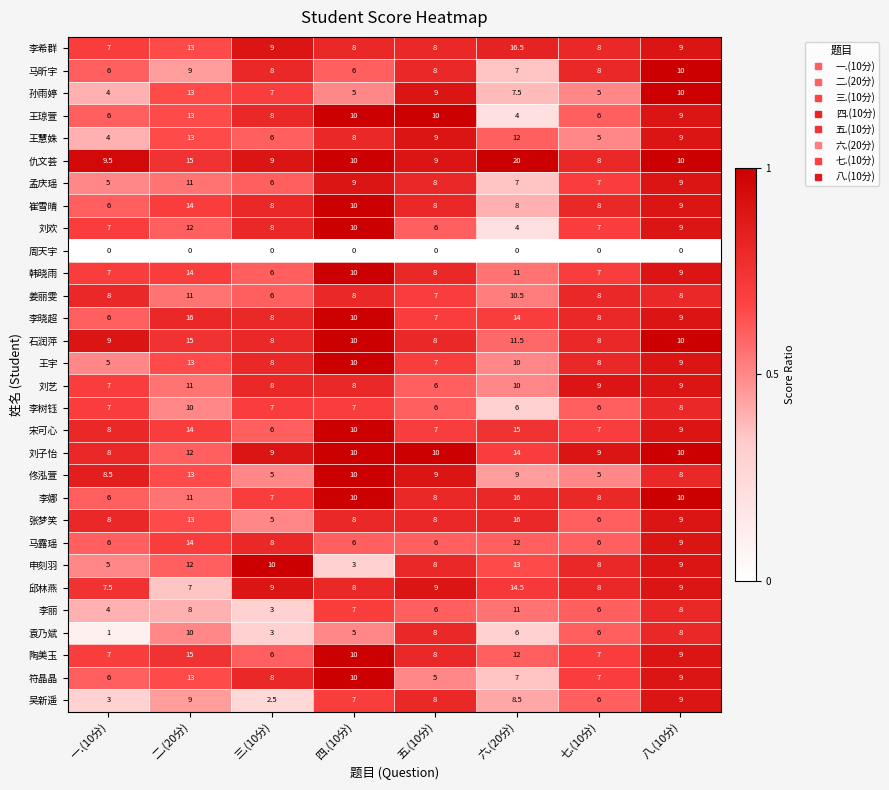

Is it true that 李丽 equals 10.5 at 七.(10分)?

False